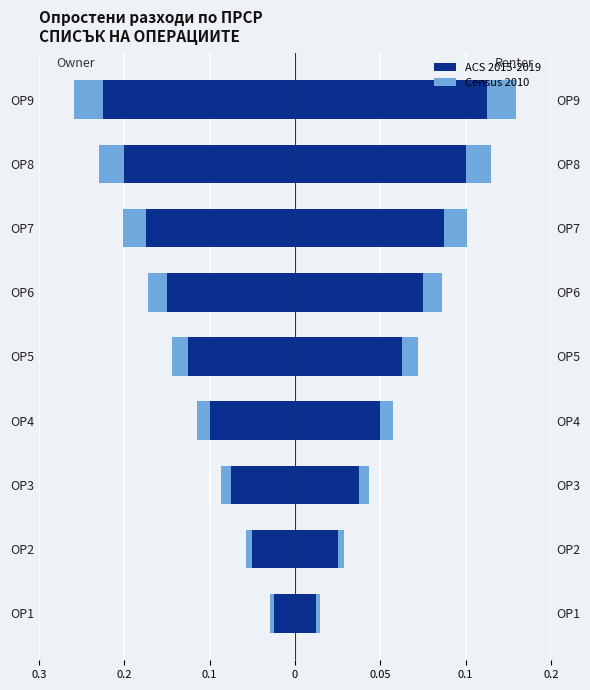

Which series has the largest total across all categories?

ACS 2015-2019